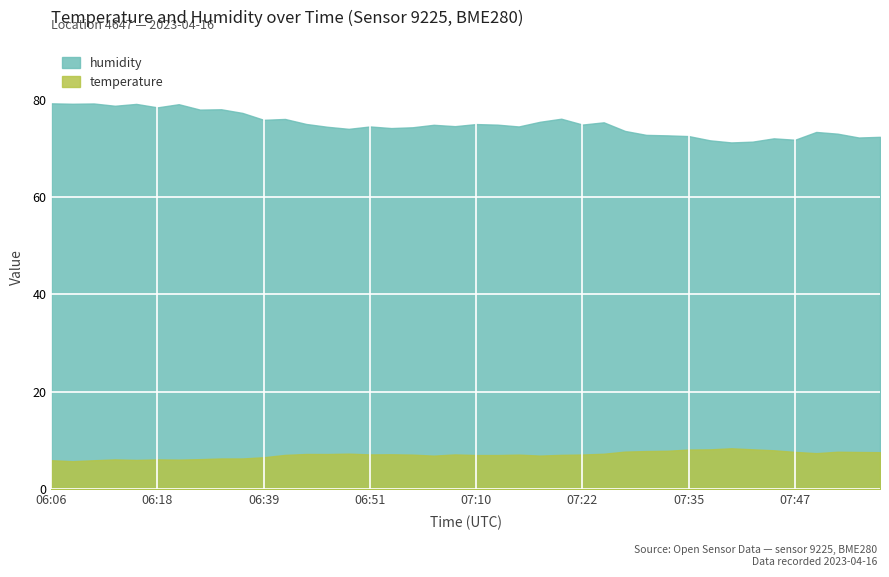

Rank the categories by temperature value from highest to lowest.

07:40, 07:42, 07:37, 07:35, 07:45, 07:32, 07:30, 07:27, 07:52, 07:47, 07:54, 07:57, 07:50, 06:49, 07:25, 06:44, 06:46, 06:54, 06:51, 07:07, 07:22, 06:56, 07:15, 07:20, 06:41, 07:10, 07:12, 07:17, 07:05, 06:39, 06:26, 06:28, 06:23, 06:13, 06:18, 06:21, 06:16, 06:06, 06:11, 06:08